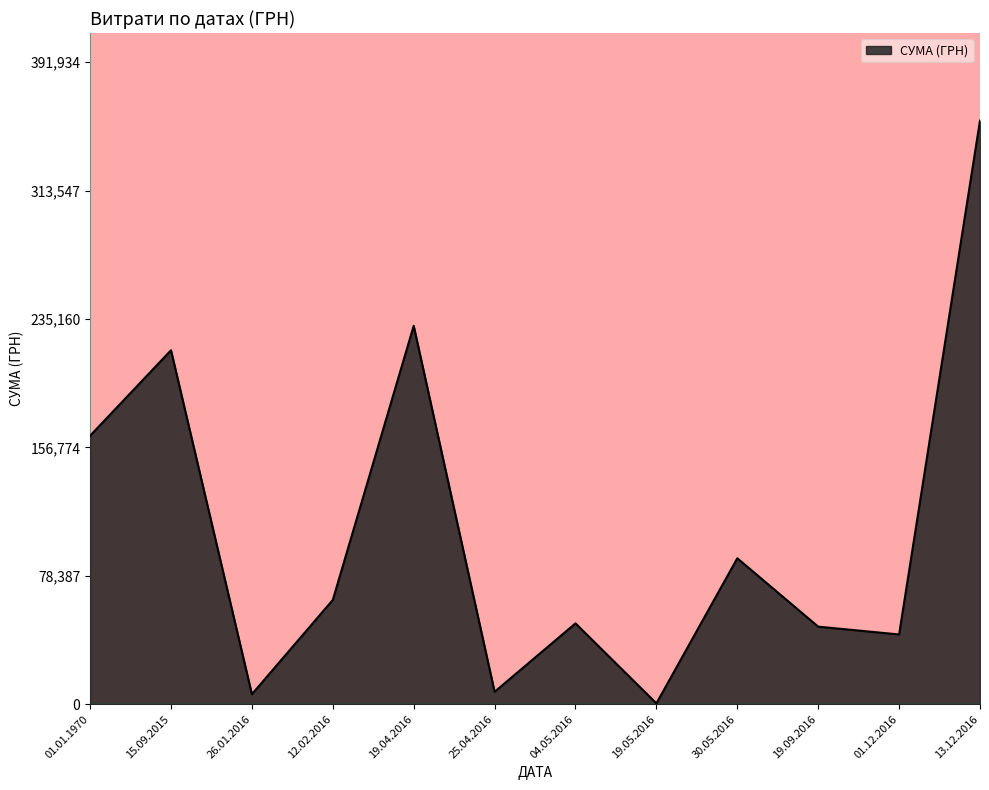

How many interior local valleys (lower than both neighbors) does the data have?

4